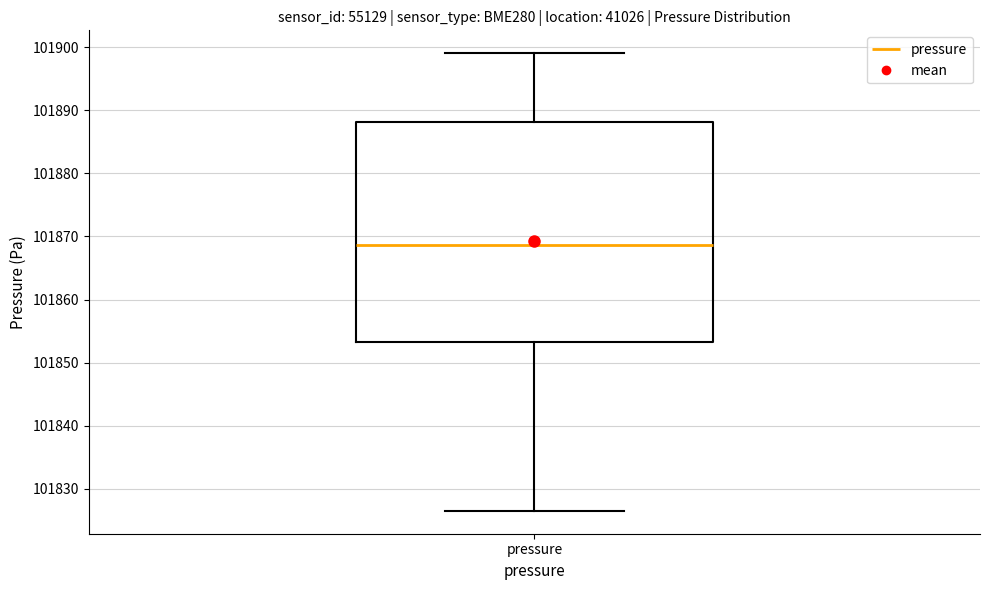

Read this box plot against the y-axis: the position of the median line, the range covered by the box, and the ends of both whiskers. The values are not printed on the chart, so give them approximately, as read against the axis.

median 101869, box 101853 to 101888, whiskers 101827 to 101899